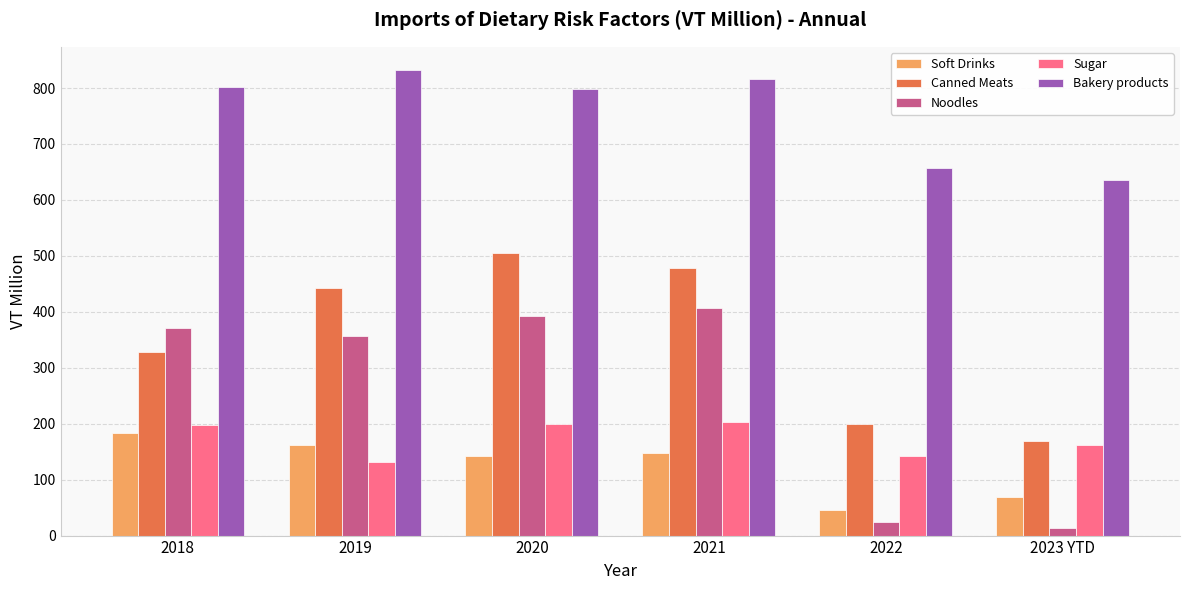

Rank the series at 2022 from highest to lowest value.

Bakery products, Canned Meats, Sugar, Soft Drinks, Noodles